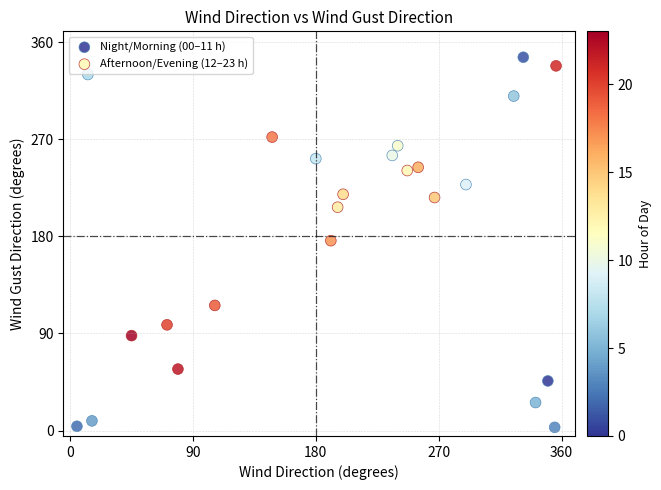

Which series has the largest Y range (max minus min)?

Night/Morning (00–11 h)